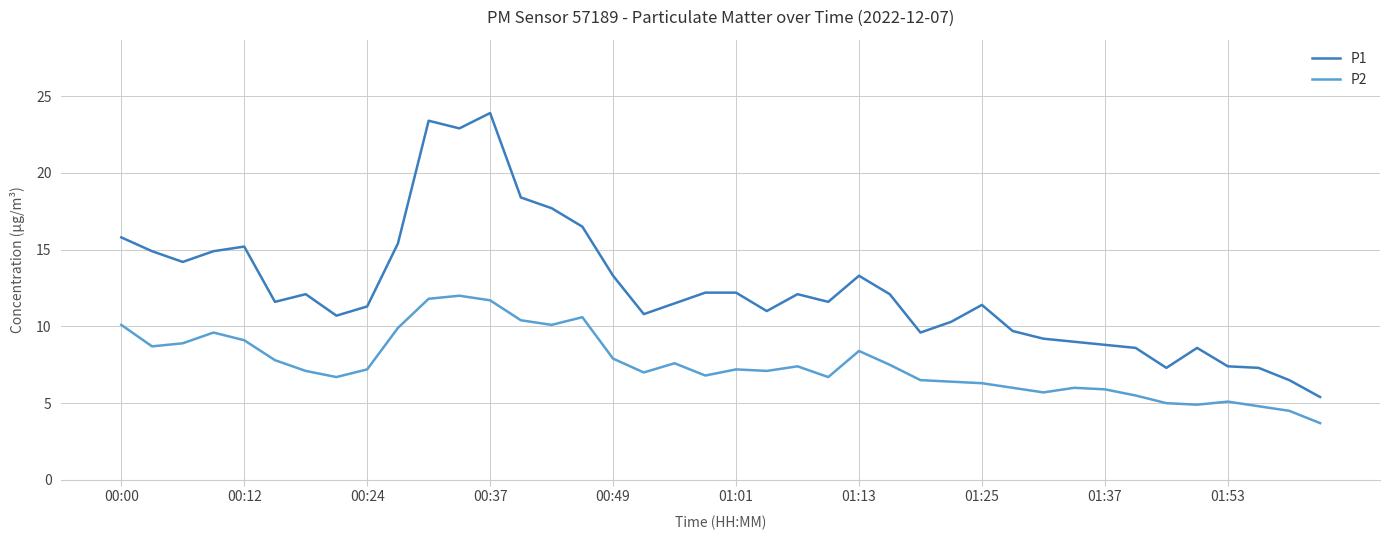

True or false: P2 has more than 1 interior local peaks.

True